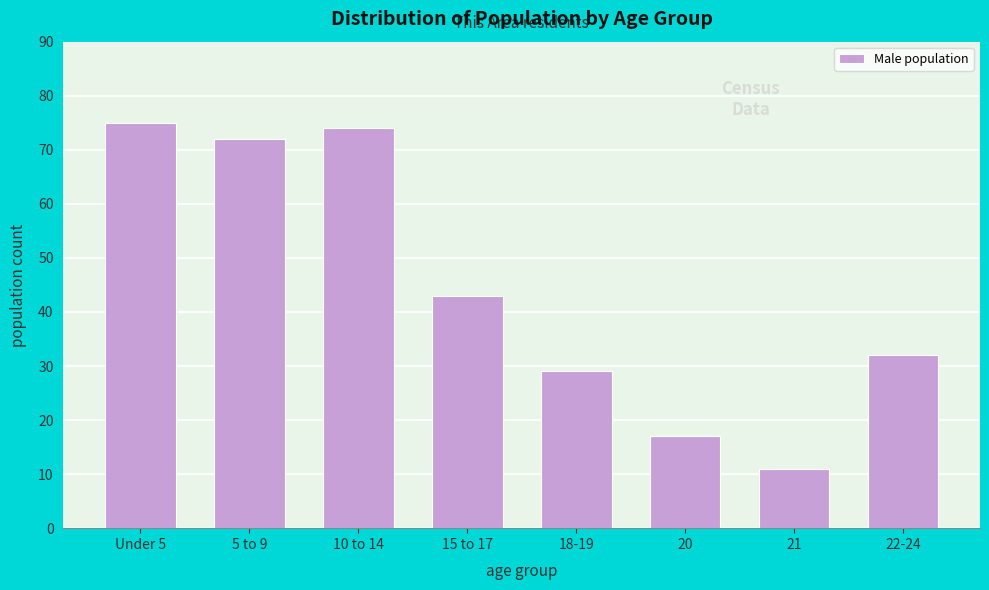

Reading left to right, transcribe all the data shown in this chart.

Under 5=75	5 to 9=72	10 to 14=74	15 to 17=43	18-19=29	20=17	21=11	22-24=32